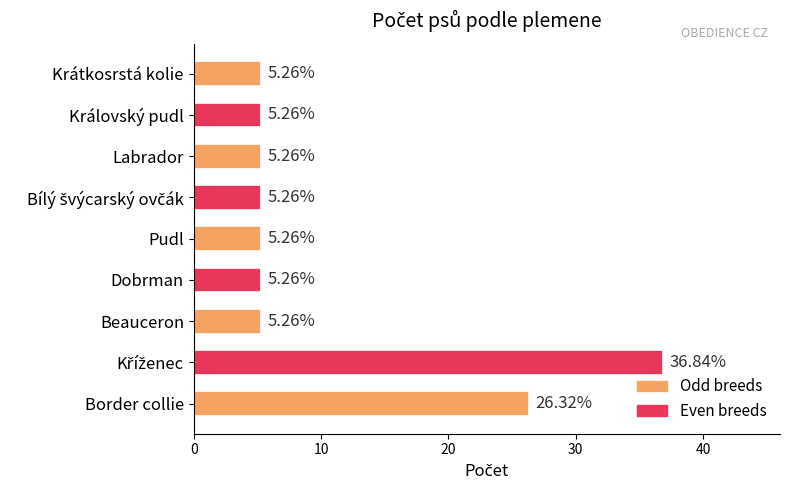

How many data points does each series have?

9